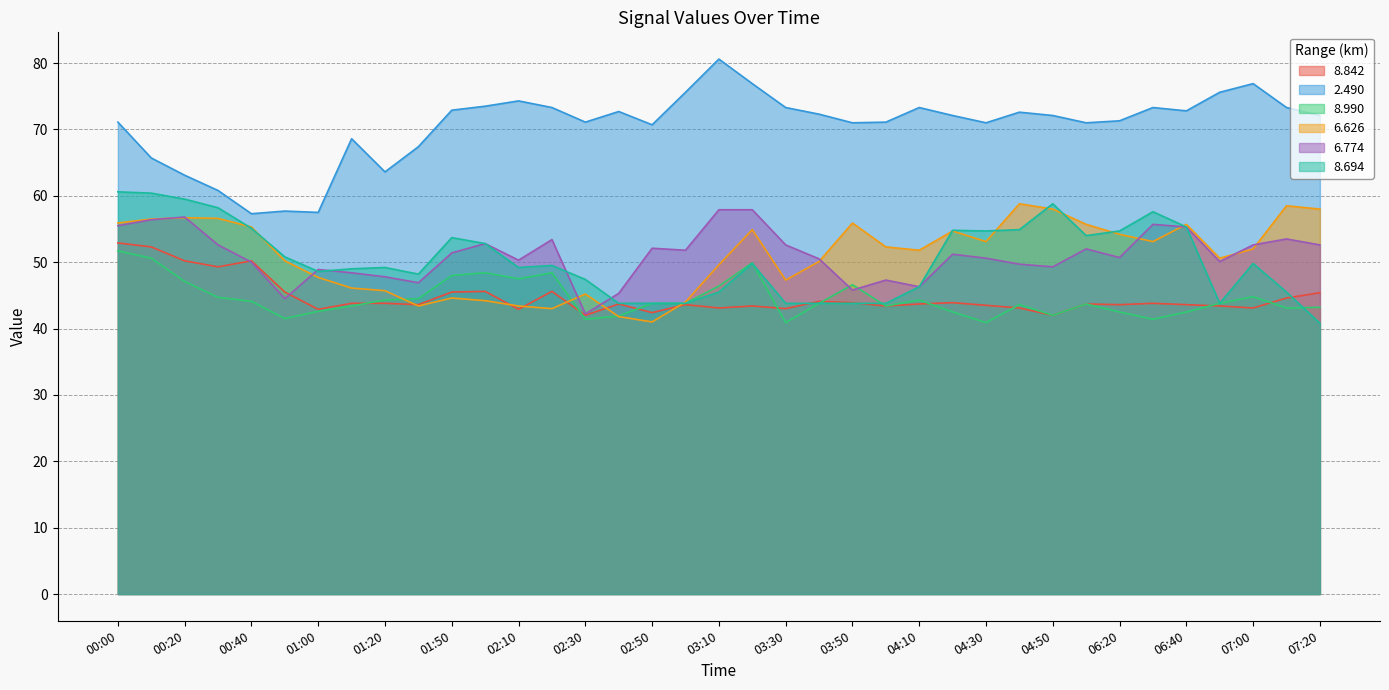

Which series has the largest range (max minus min)?

2.490